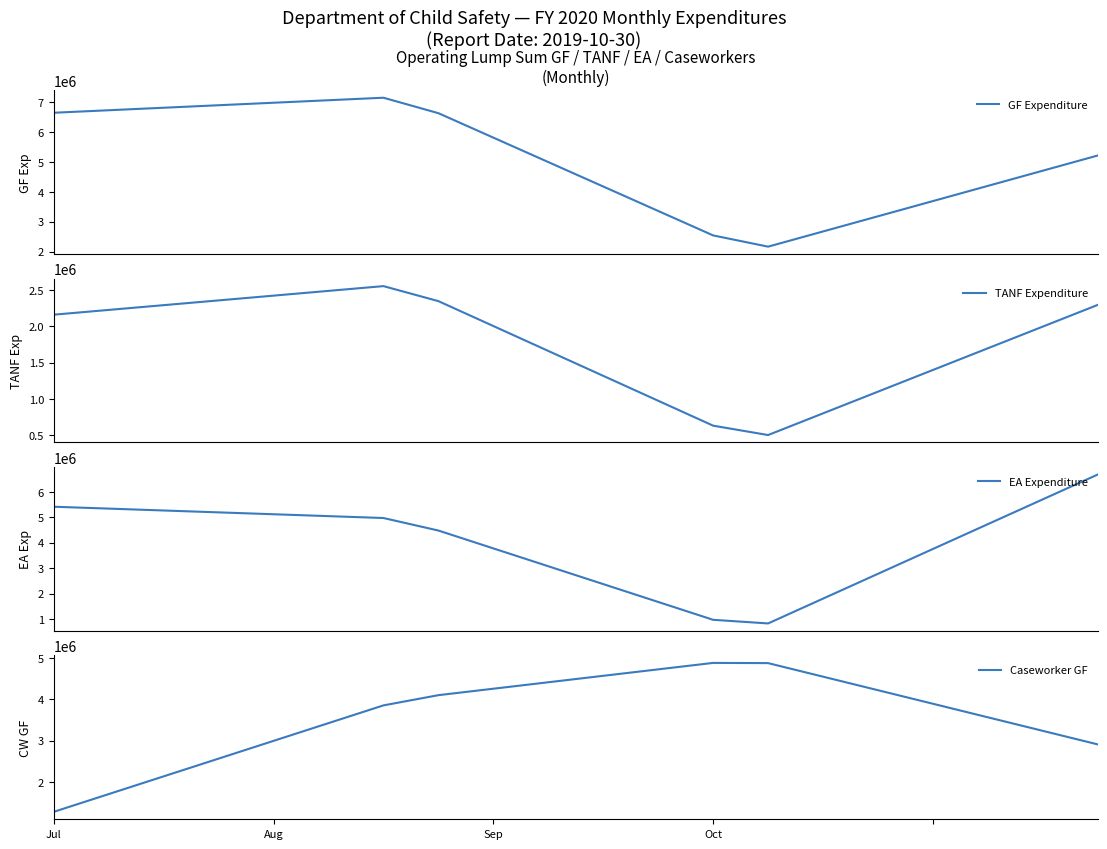

True or false: Caseworker GF has more than 1 points higher than both neighbors.

False